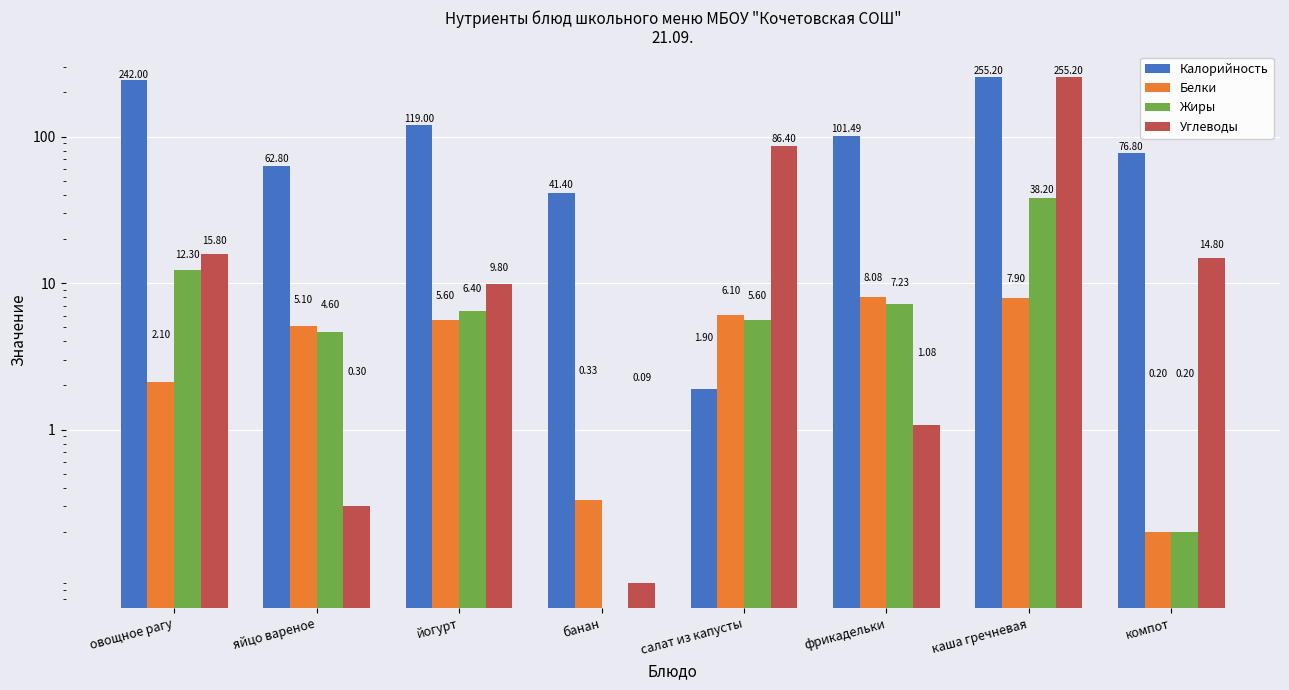

What is the greatest value displayed?

255.2